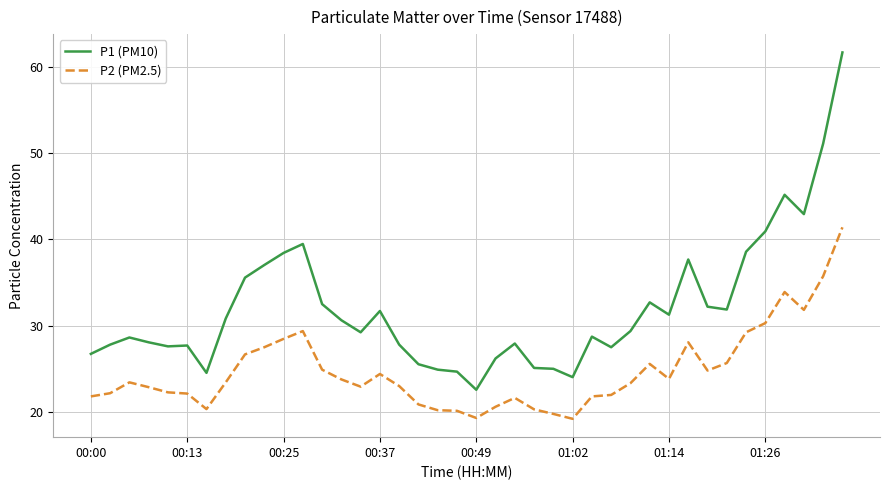

Which series has the widest spread of values?

P1 (PM10)